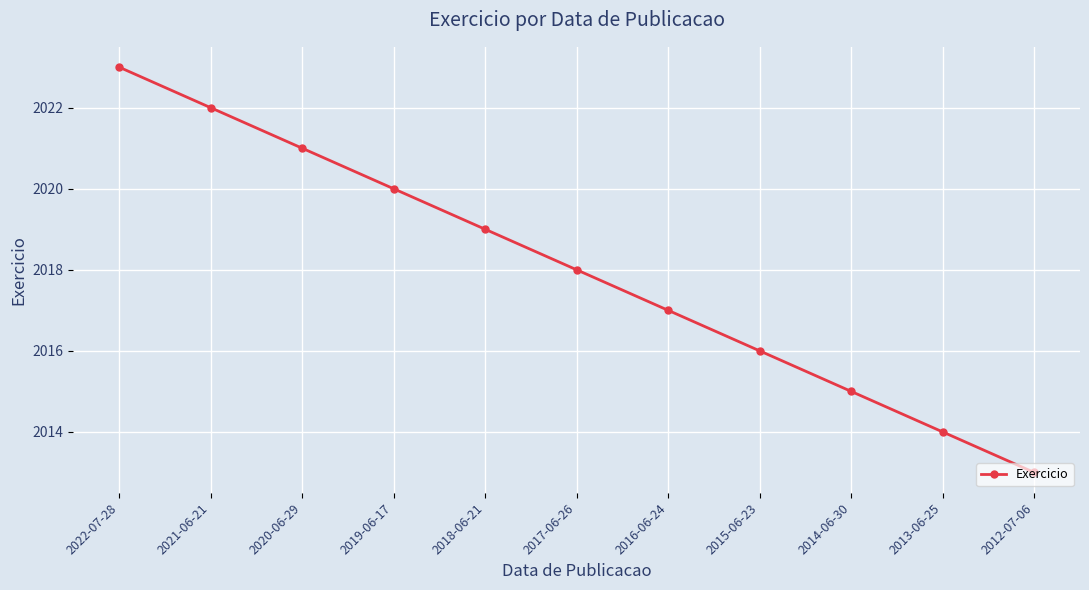

Approximately how many times larger is the value at 2017-06-26 compared to 2016-06-24?

1.0